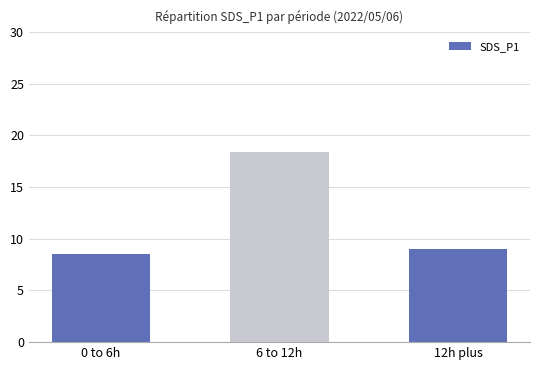

What is the label of the 2nd bar from the right?

6 to 12h